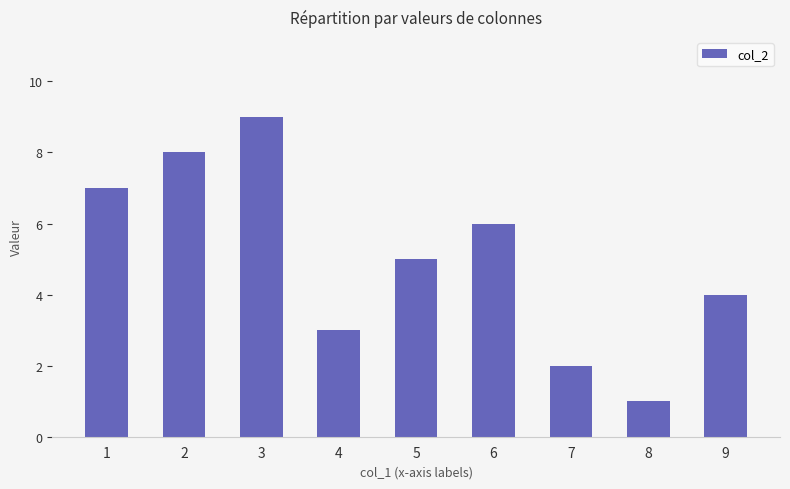

What is the value of the 5th bar from the left?

5